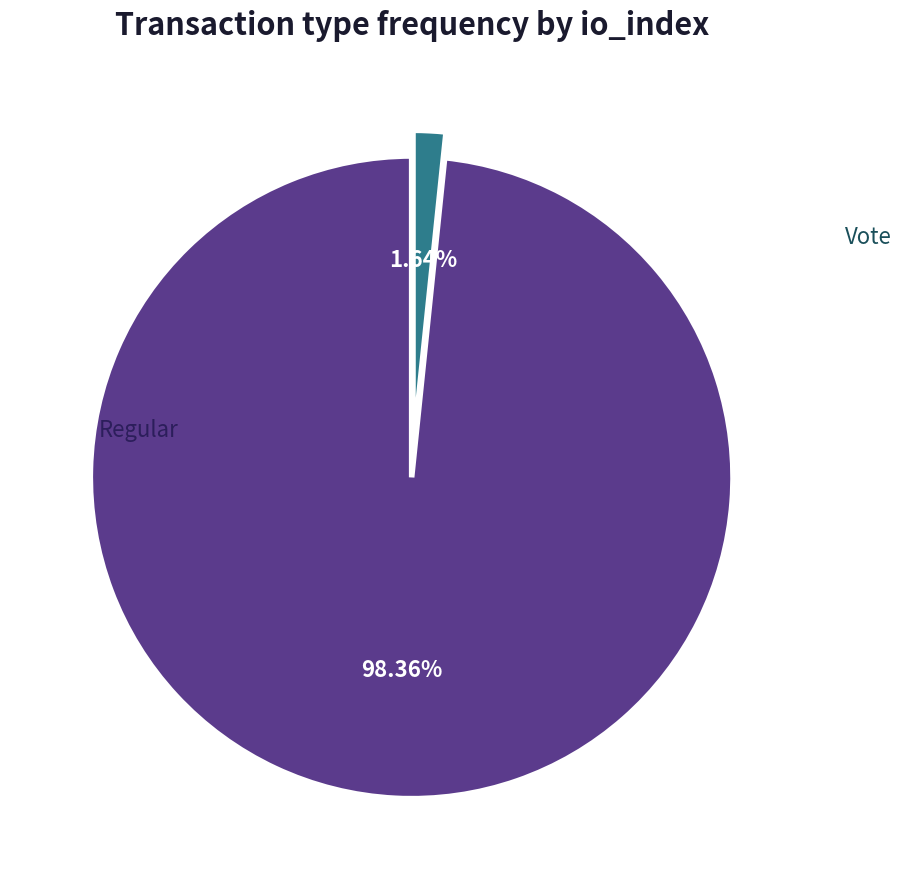

Which category has the biggest portion of the pie?

Regular